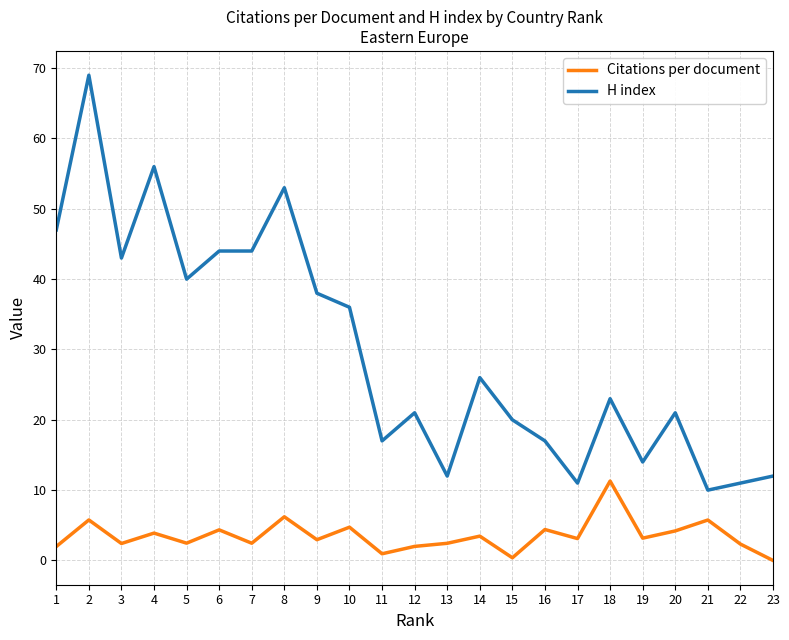

What is the sum of the Citations per document values at 2 and 13?

8.2